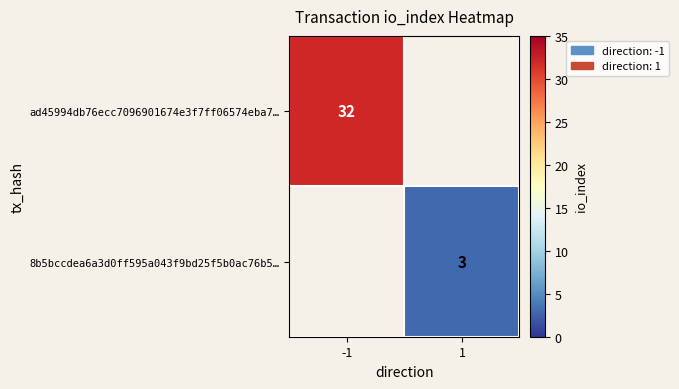

How many data points does each series have?

2